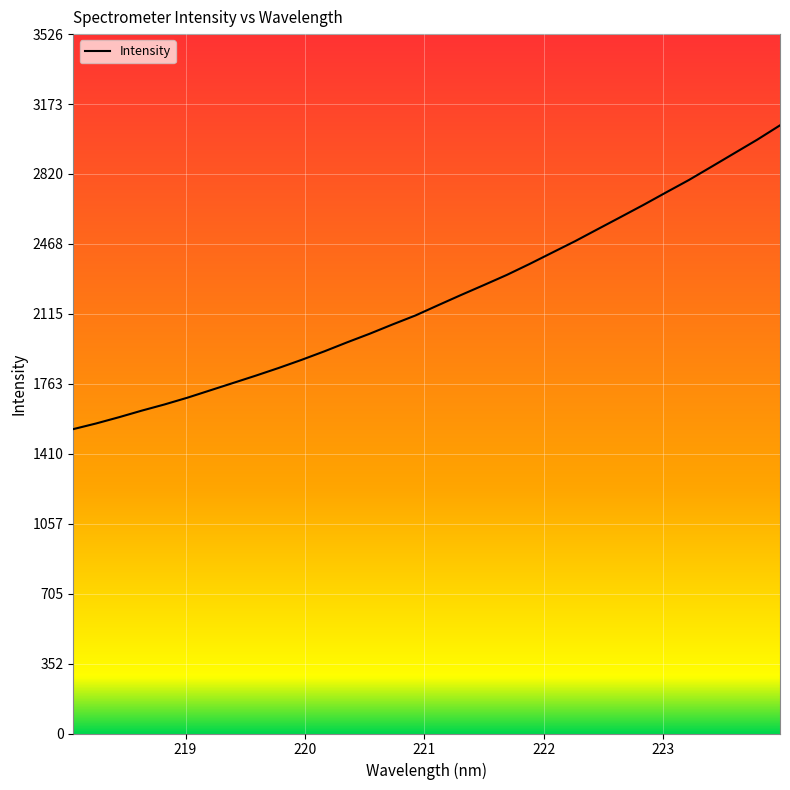

What is the minimum value shown in the chart?

1534.6